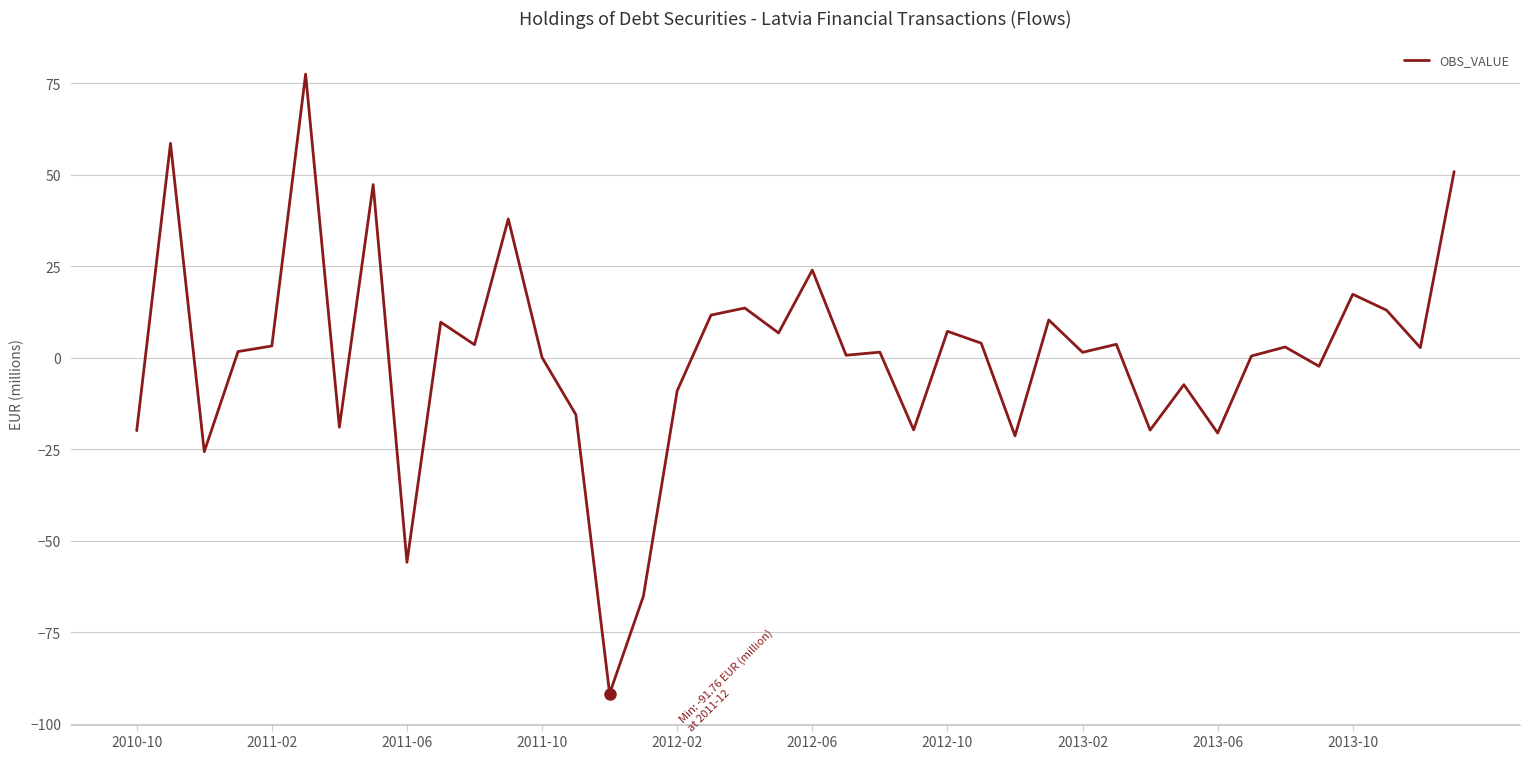

What is the smallest value displayed?

-91.8